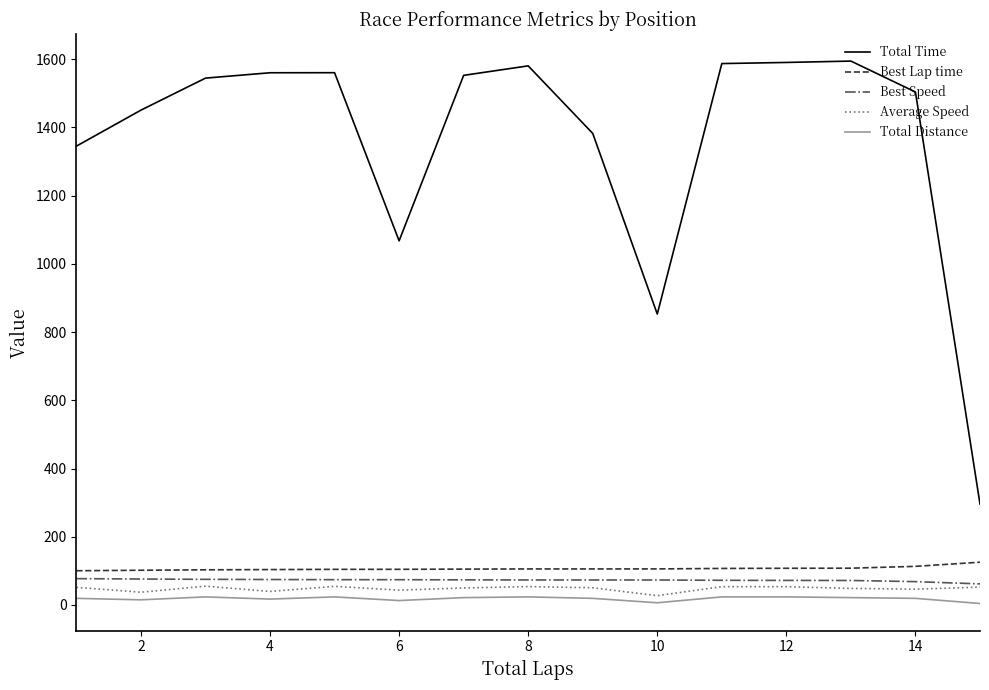

True or false: Average Speed and Best Lap time cross at least once.

False